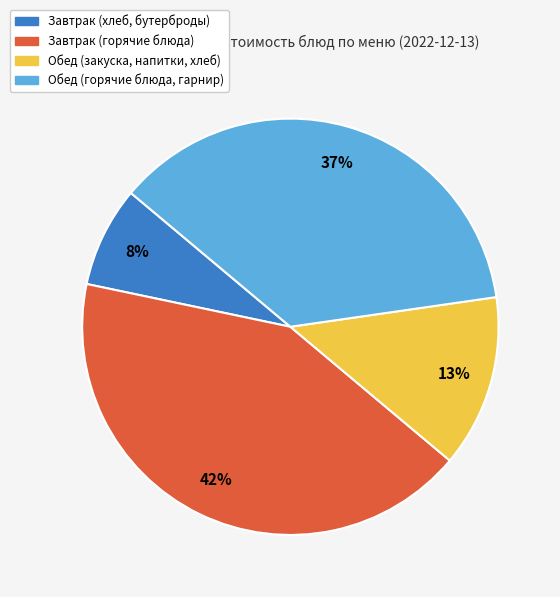

Is there any slice that represents more than half of the pie?

No